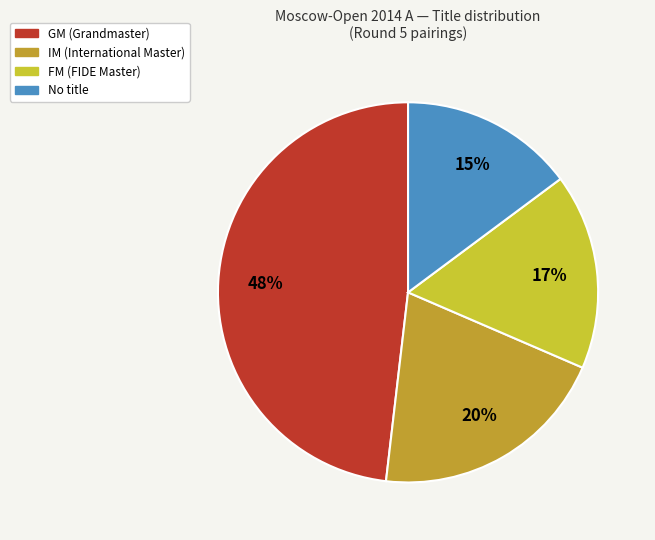

Count the number of slices in the pie.

4